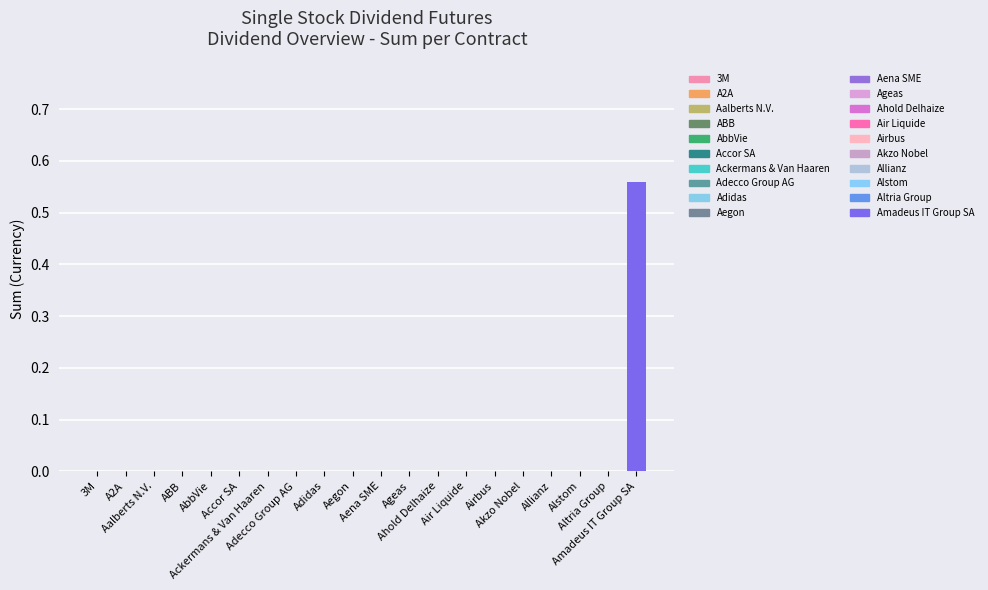

What position from the left is Allianz?

17